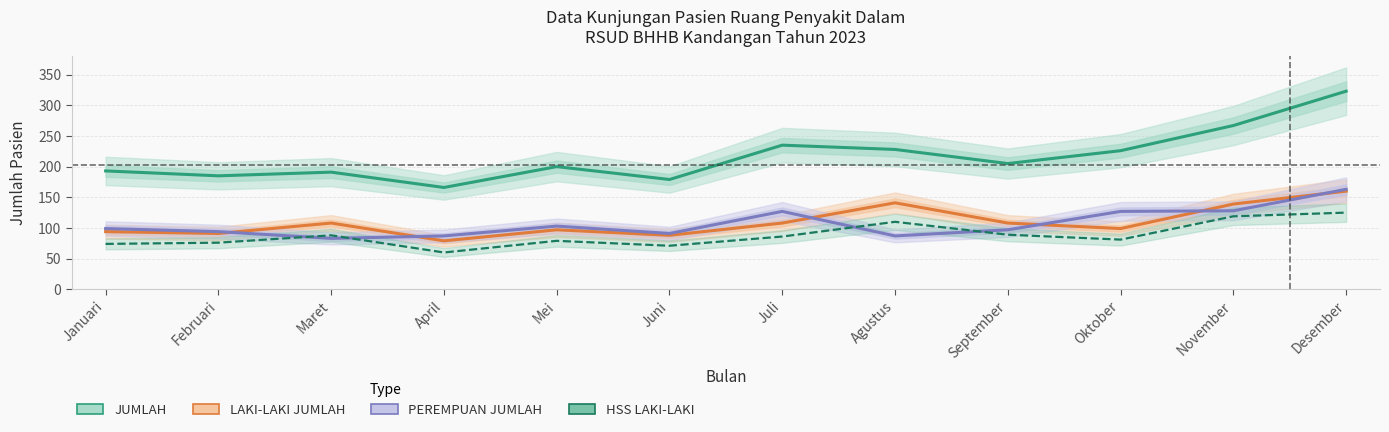

How many data points in HSS LAKI-LAKI are above 86?

5